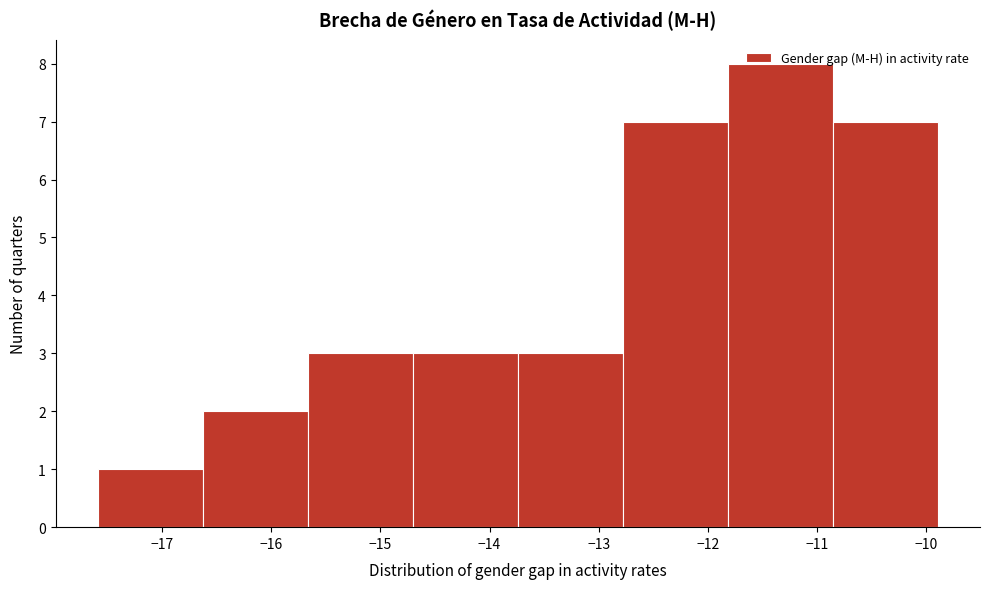

Over which range of the x-axis is the bar tallest?

-11.8 to -10.9